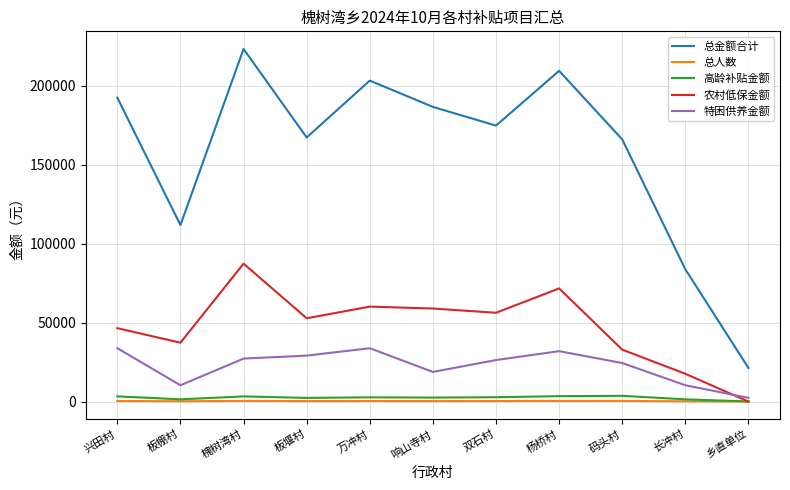

Is it true that 总金额合计 equals 186509.2 at 响山寺村?

True